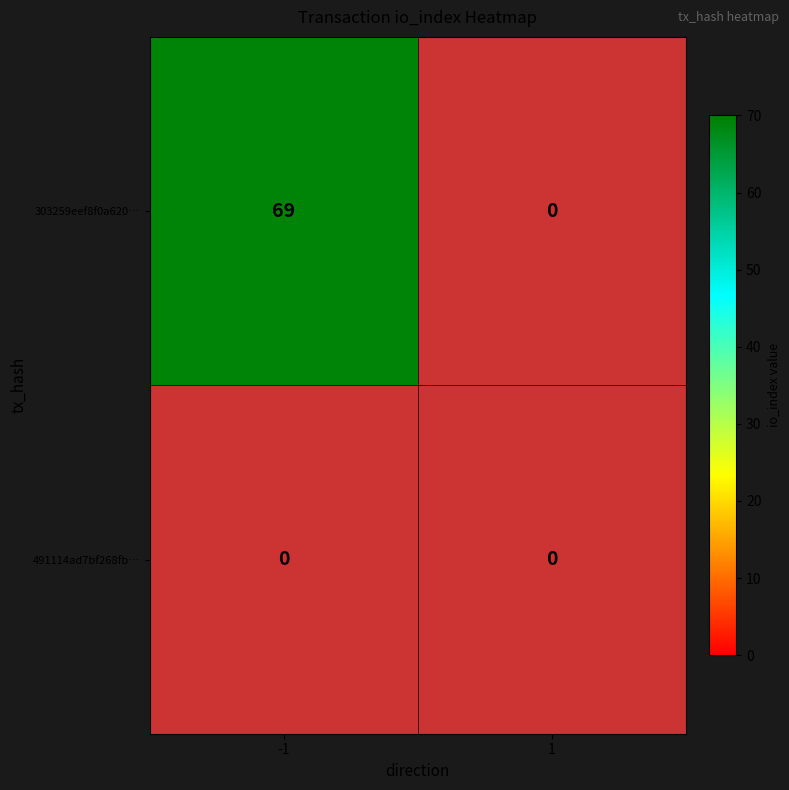

What is the total value across all series at -1?

69